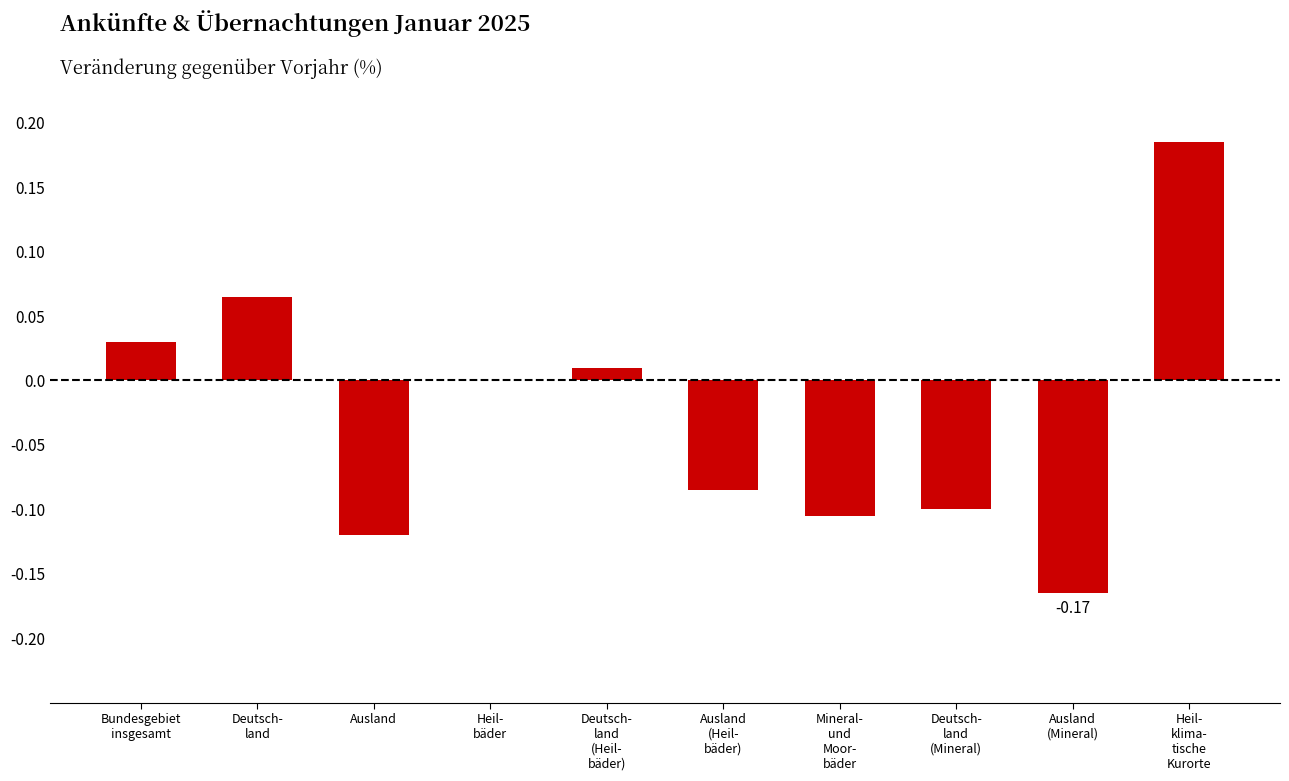

What is the sum of all values?

-0.3